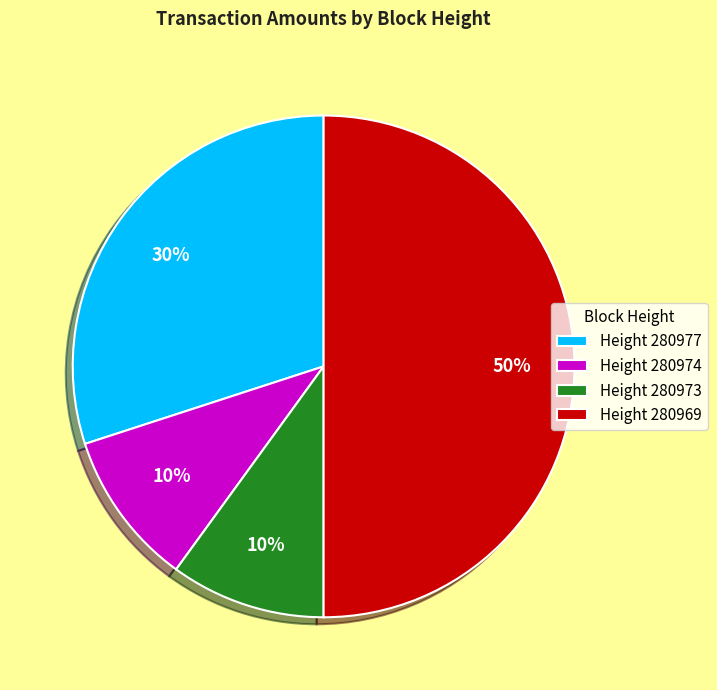

Combined, do Height 280973 and Height 280977 account for over 50%?

No